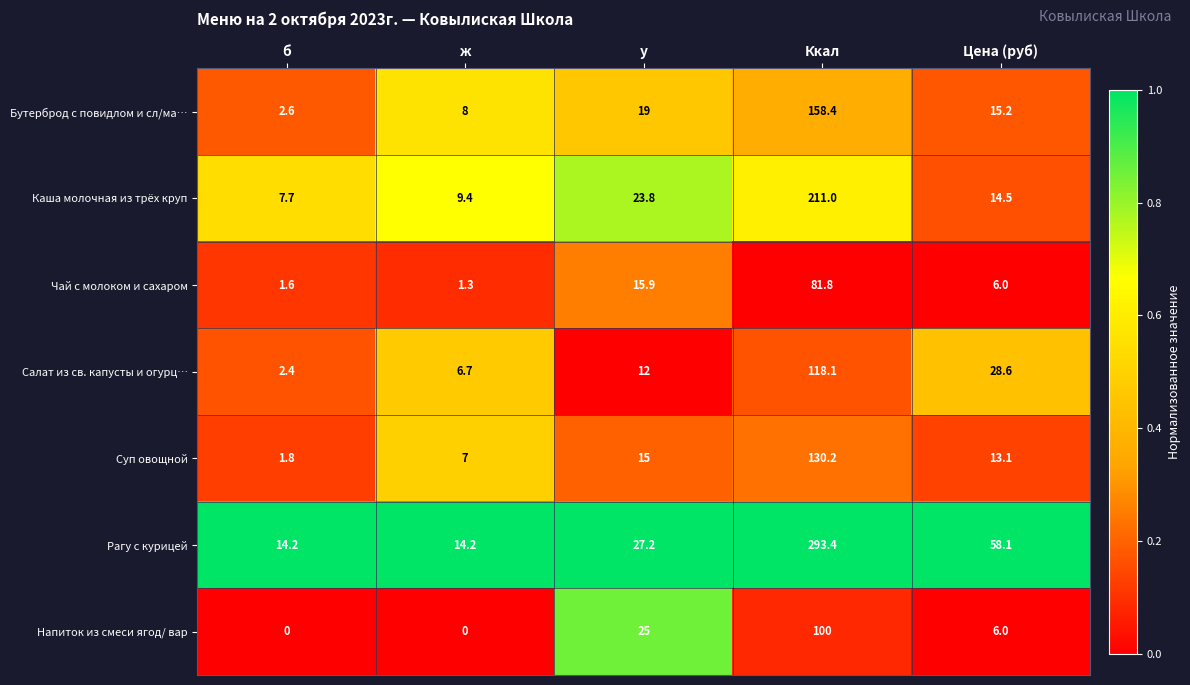

At ж, list the series in order from smallest to largest.

Напиток из смеси ягод/ вар, Чай с молоком и сахаром, Салат из св. капусты и огурц…, Суп овощной, Бутерброд с повидлом и сл/ма…, Каша молочная из трёх круп, Рагу с курицей